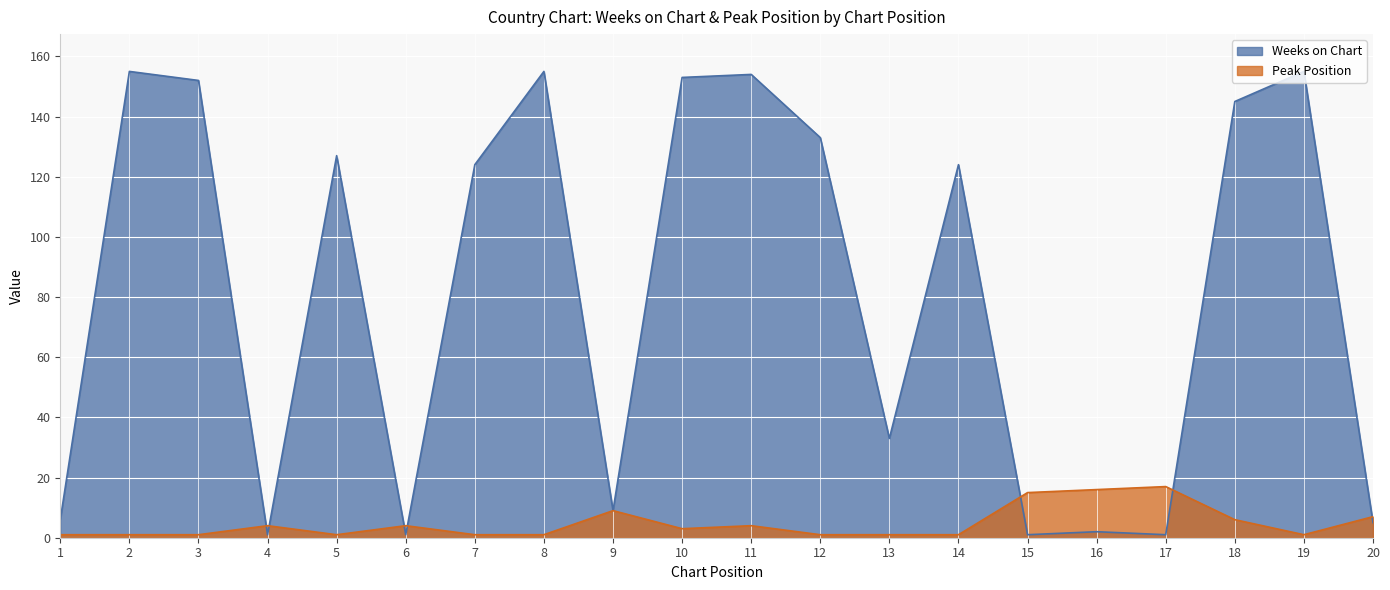

Where does the Weeks on Chart series first go above 124?

2